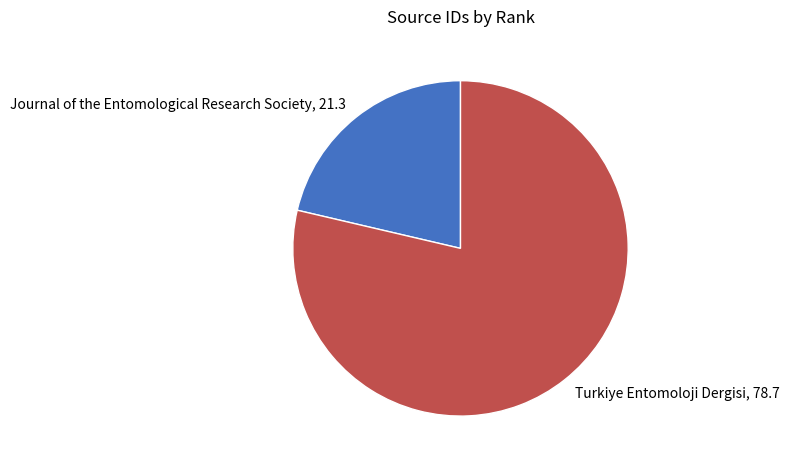

Rank the categories by value from highest to lowest.

Turkiye Entomoloji Dergisi, 78.7, Journal of the Entomological Research Society, 21.3